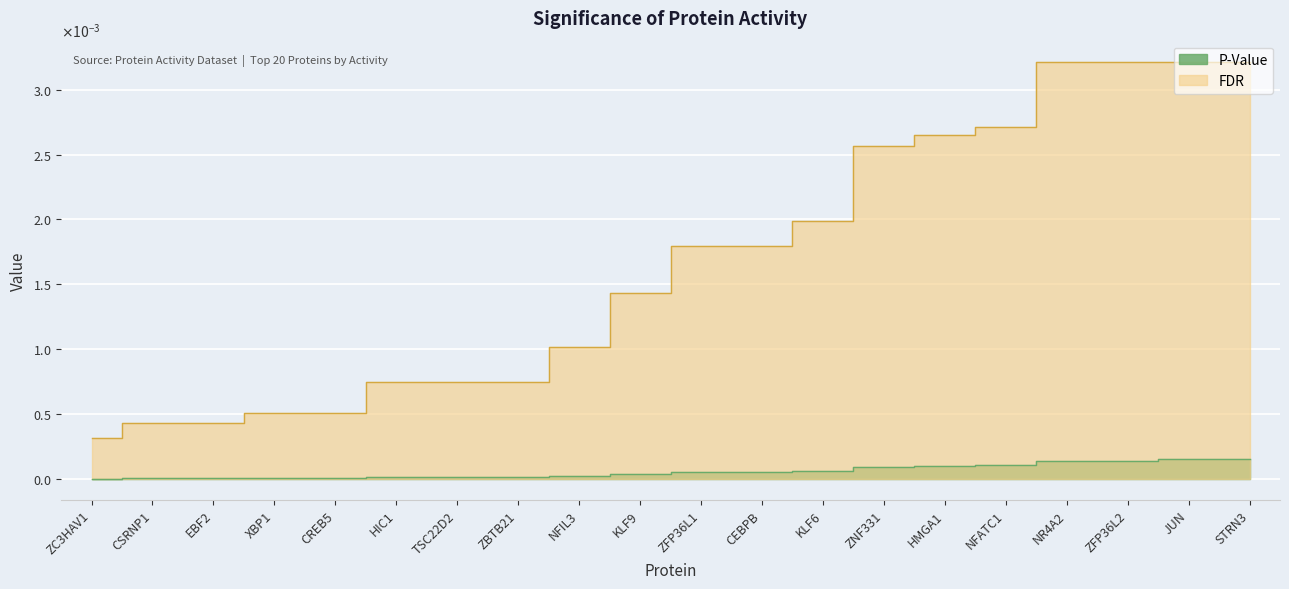

How many distinct data groups are displayed?

2